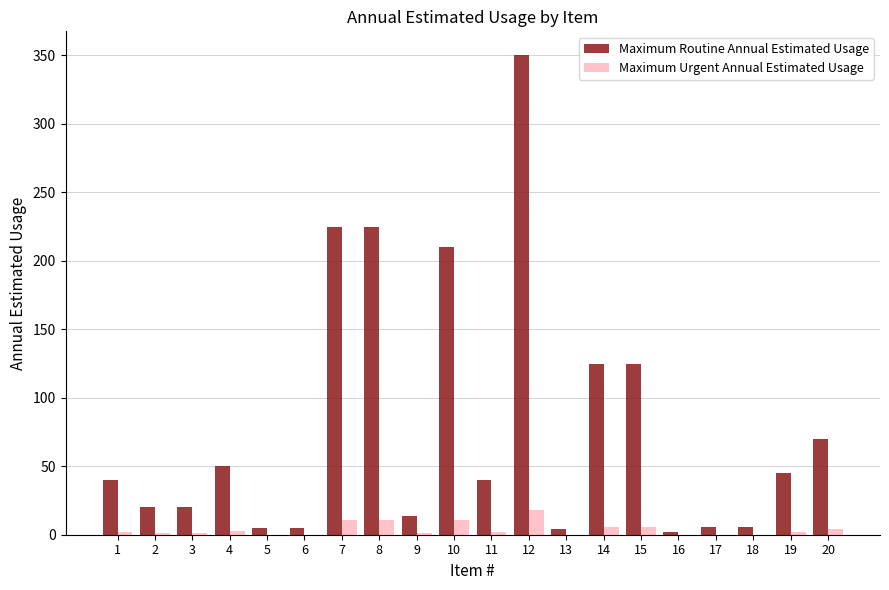

The Maximum Urgent Annual Estimated Usage series shows 0 at 13. True or false?

True